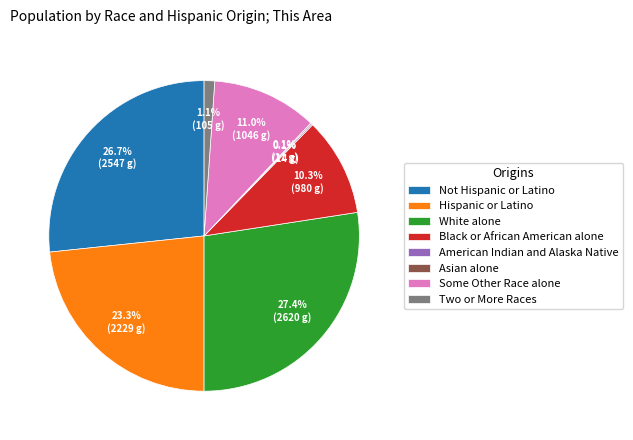

What is the ratio of the value at White alone to the value at Some Other Race alone?

2.5